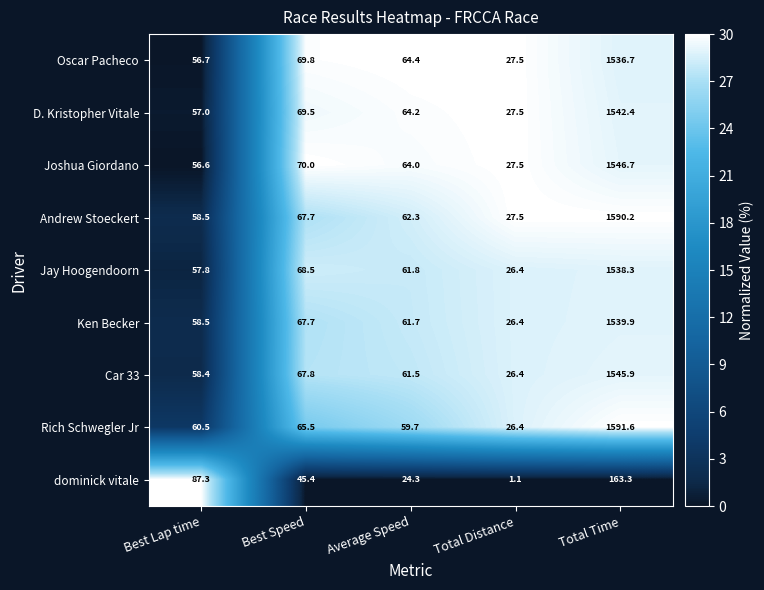

Where is dominick vitale nearest to the value 82?

Best Lap time